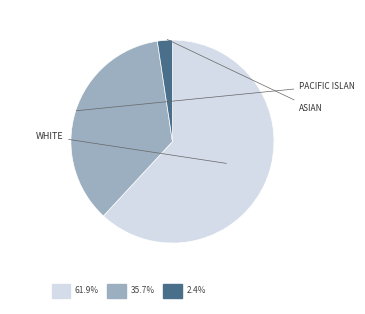

Does any single category account for the majority?

Yes